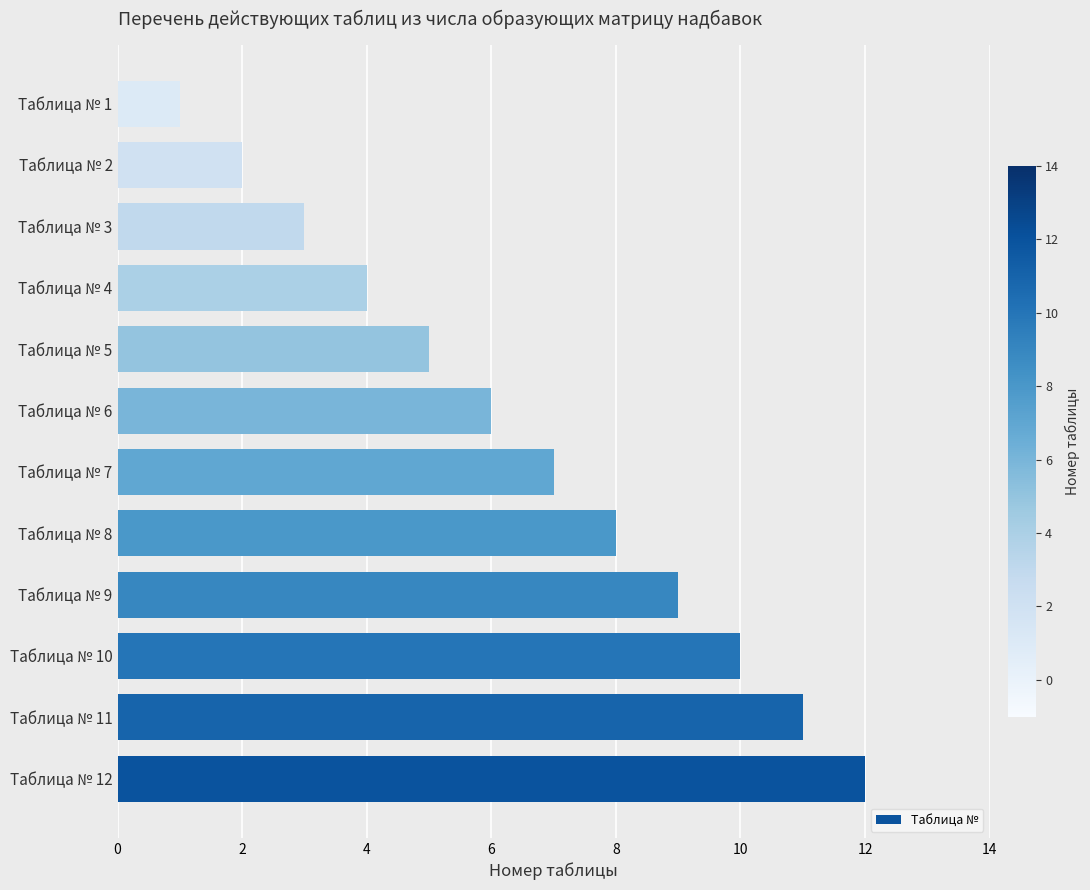

Does the chart contain stacked bars?

No